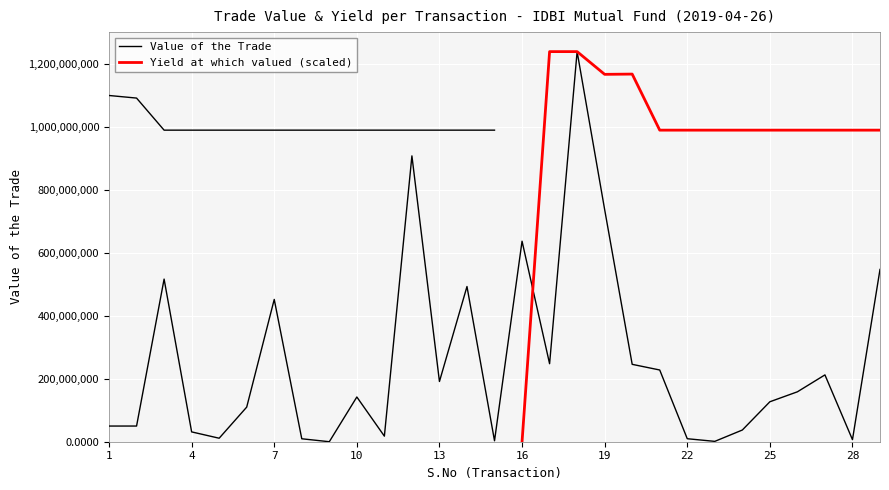

At which label does the data first exceed 142202090?

3